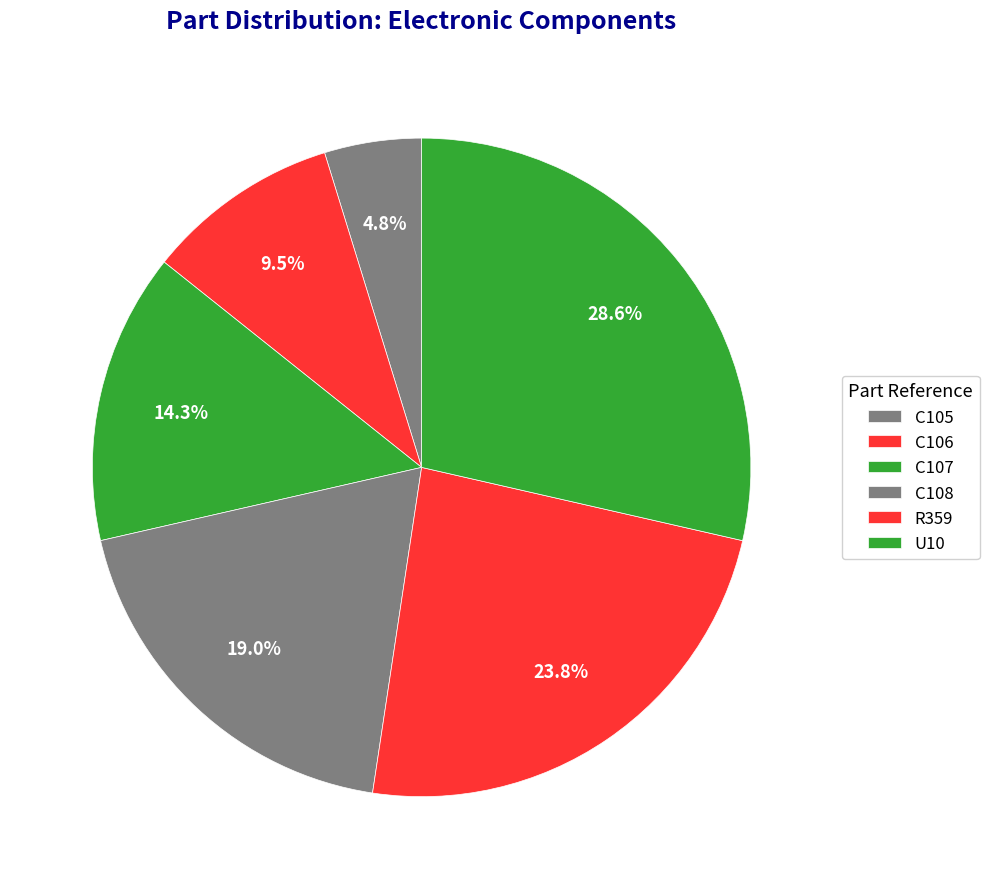

What is the change in value from C105 to C106?

+1